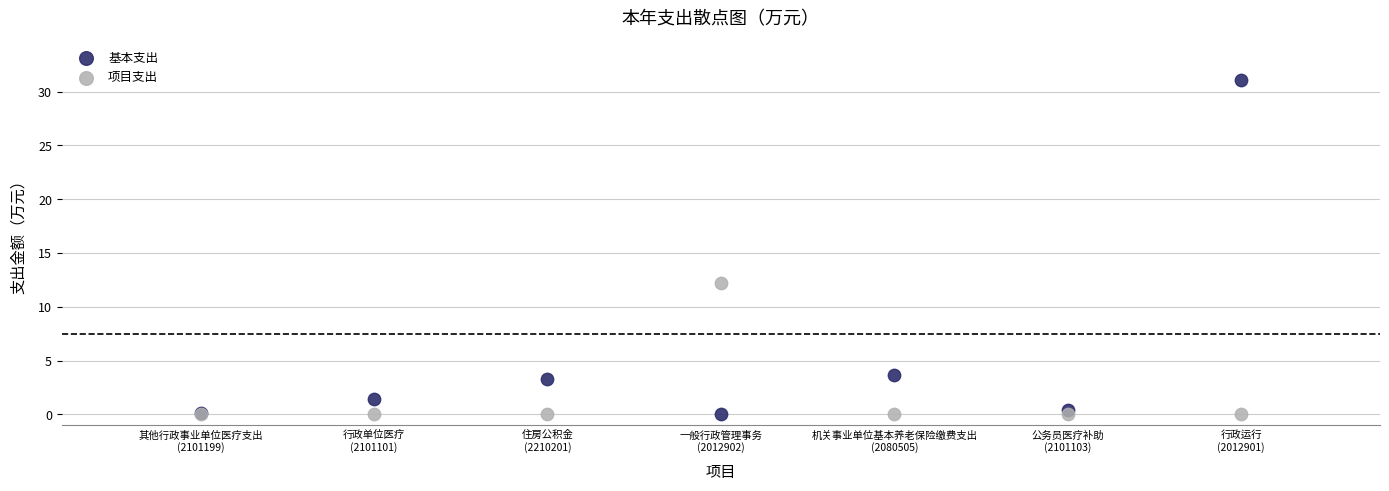

Which series reaches the maximum Y coordinate?

基本支出